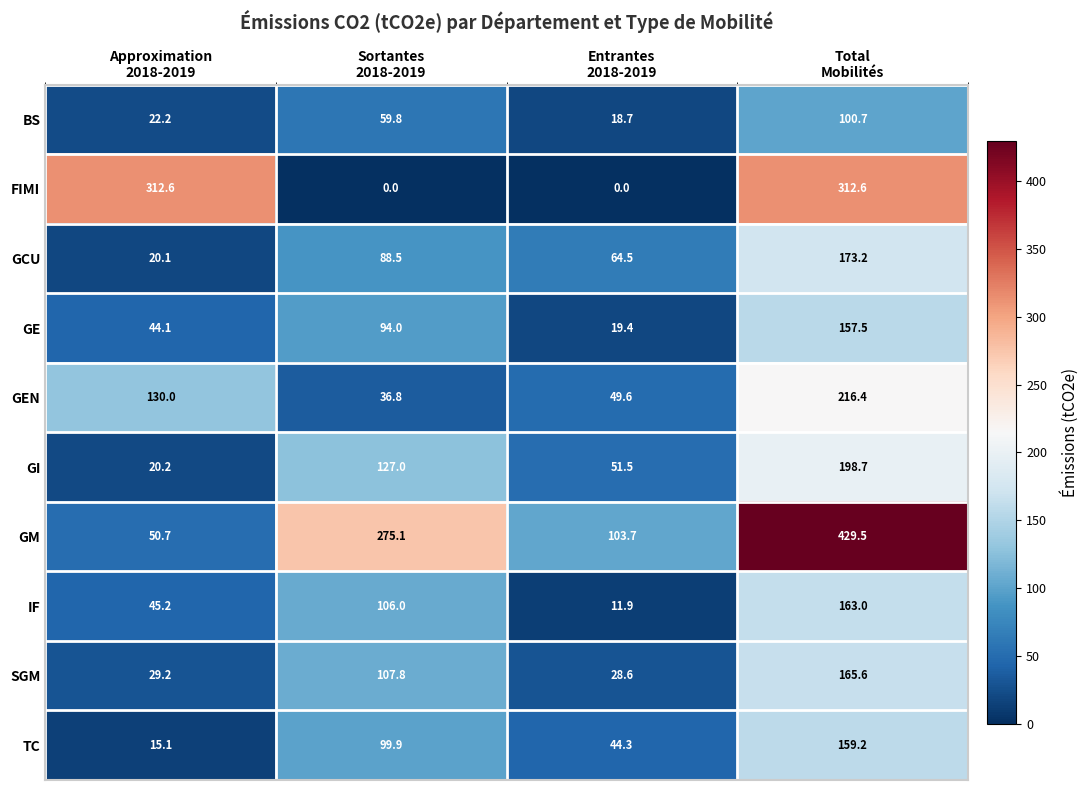

What is the spread (max minus min) of values at Entrantes
2018-2019?

103.7